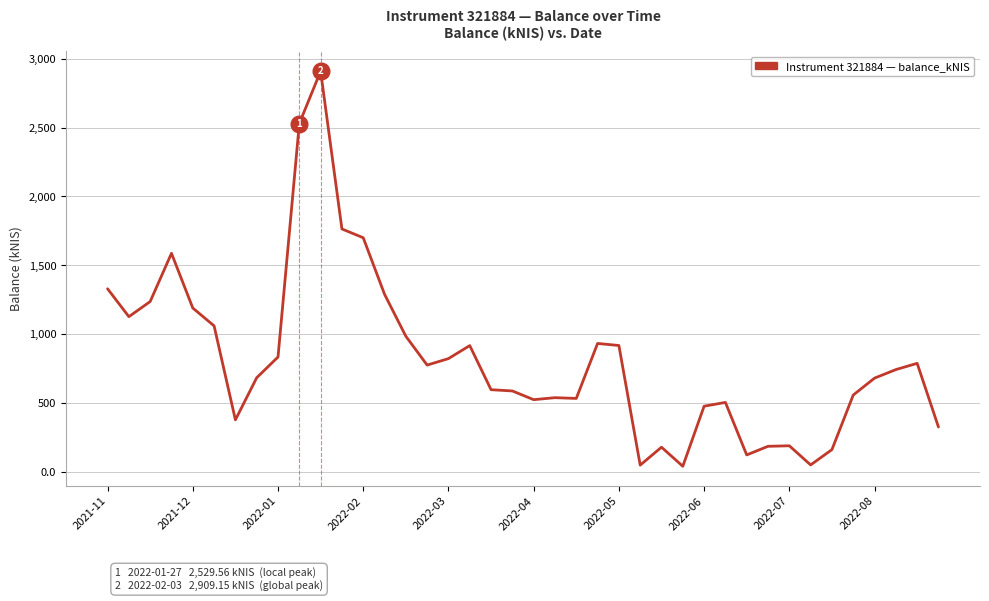

What is the difference between the maximum and minimum values?

2867.2